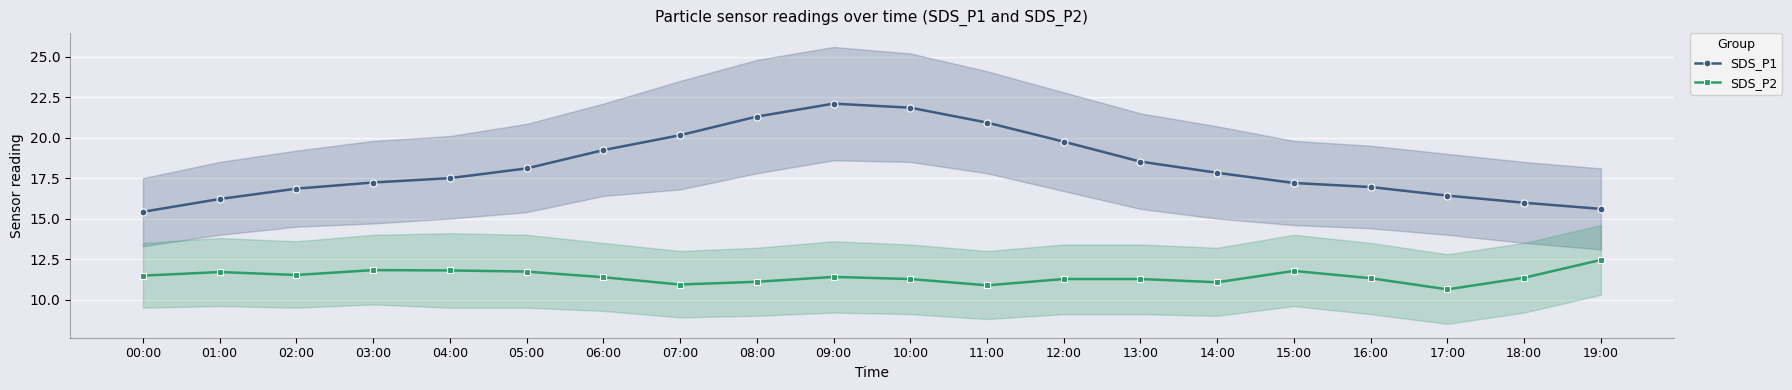

Is the value of SDS_P2 at 02:00 greater than the value of SDS_P1 at 10:00?

No